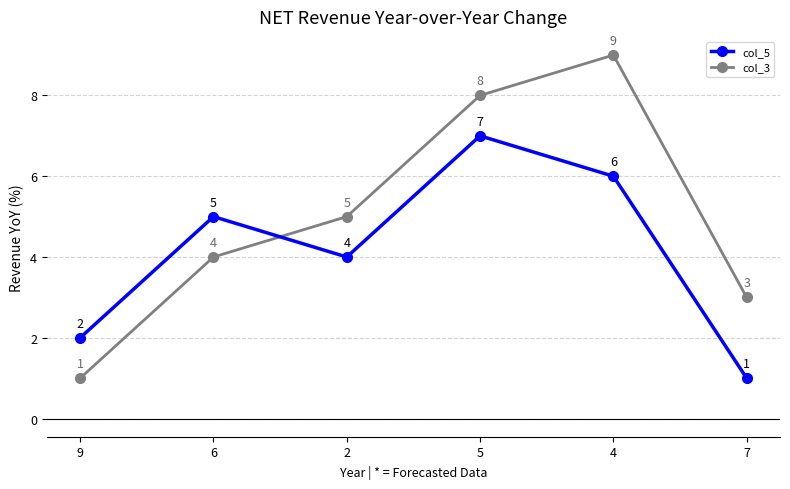

How many categories are shown in the chart?

6